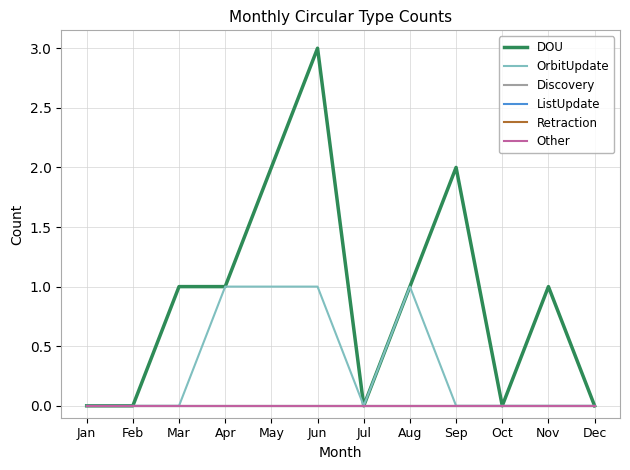

Is this an area chart (filled region under the line)?

No